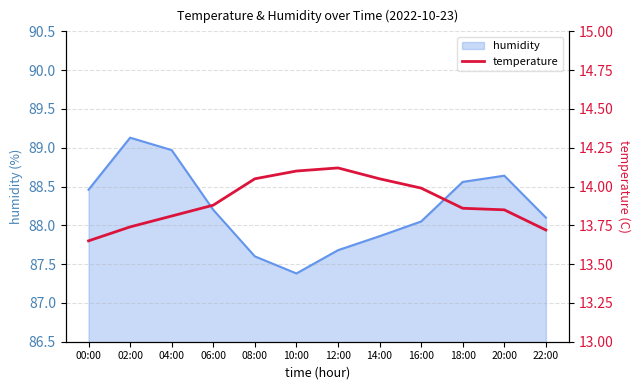

What is the label of the 8th point from the right?

08:00